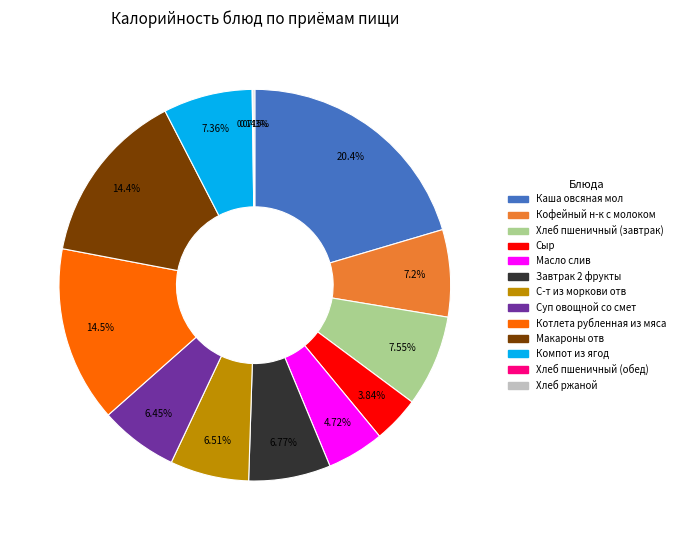

To the nearest percent, what portion does Макароны отв represent?

14%